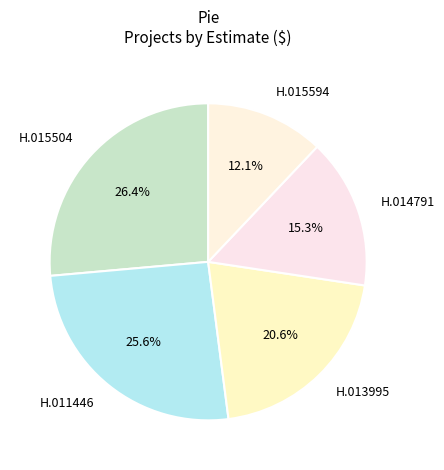

Combined, do H.015504 and H.011446 account for over 50%?

Yes